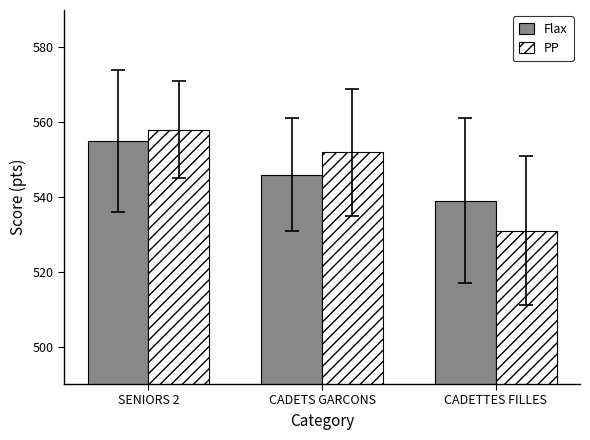

What is the smallest value displayed?

531